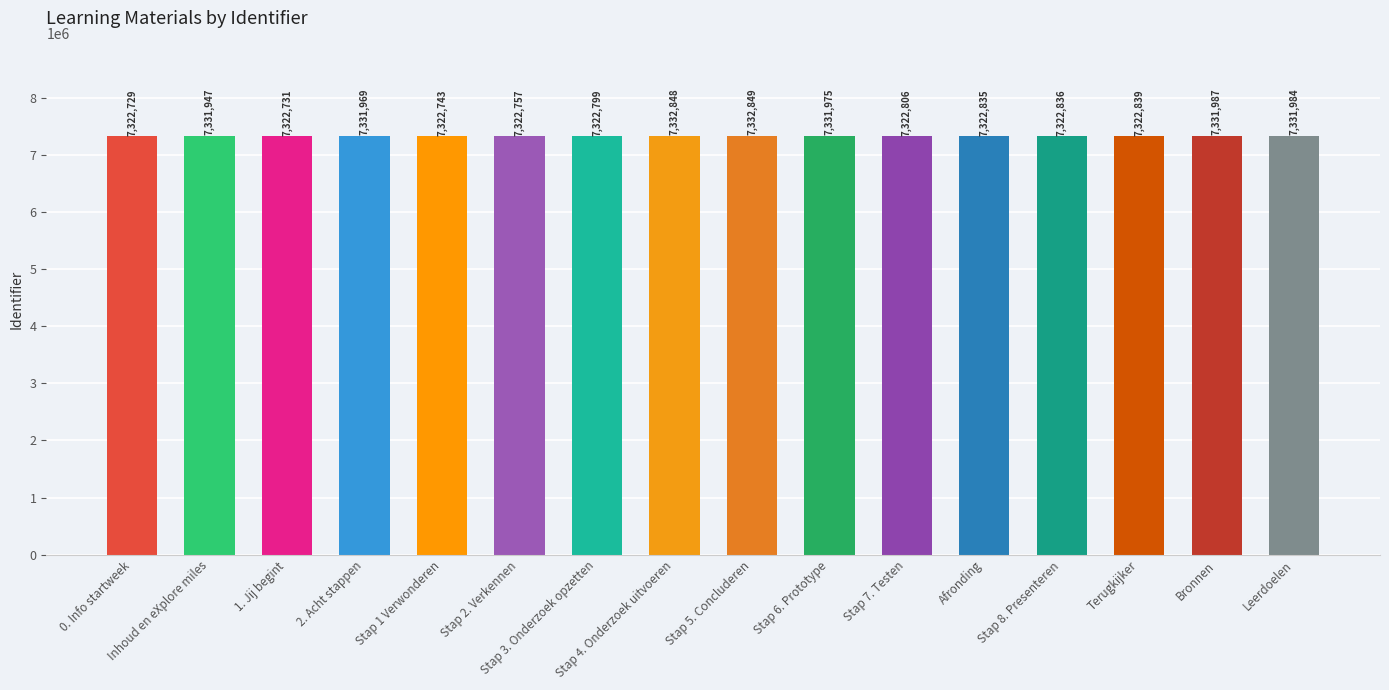

What is the value of the 9th bar from the left?

7332849